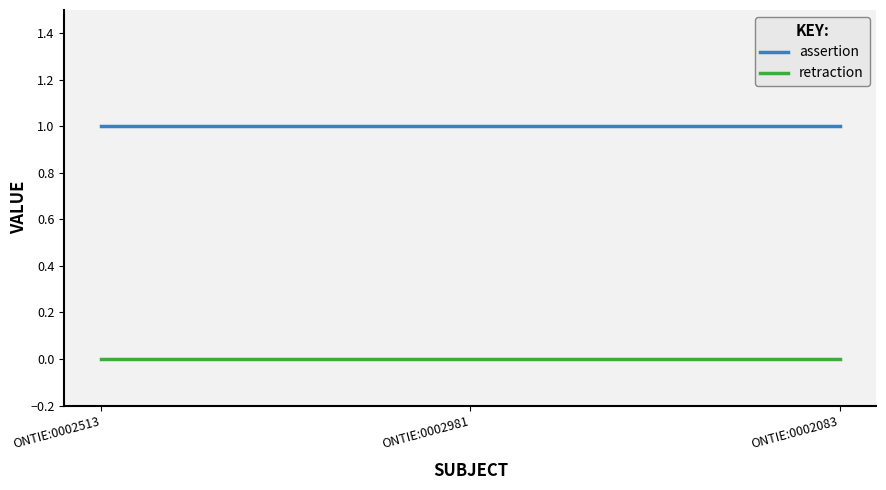

Does the chart display data point markers on the line(s)?

No